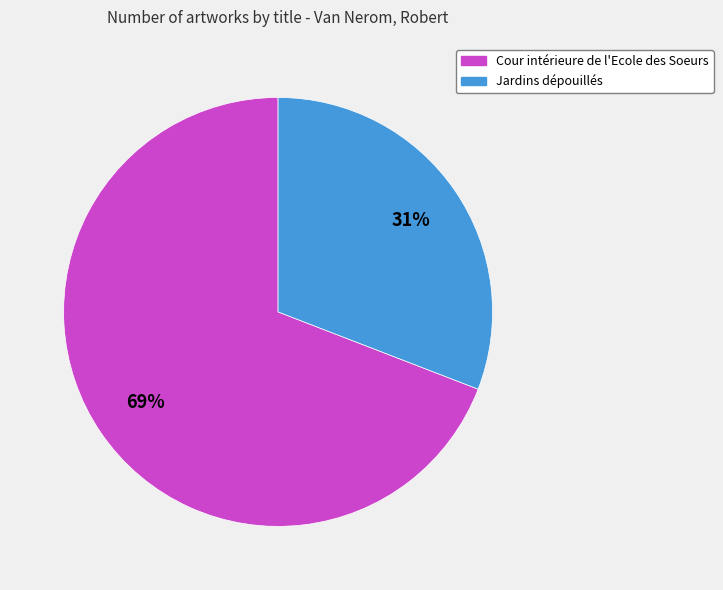

Is Cour intérieure de l'Ecole des Soeurs the majority of the pie?

Yes